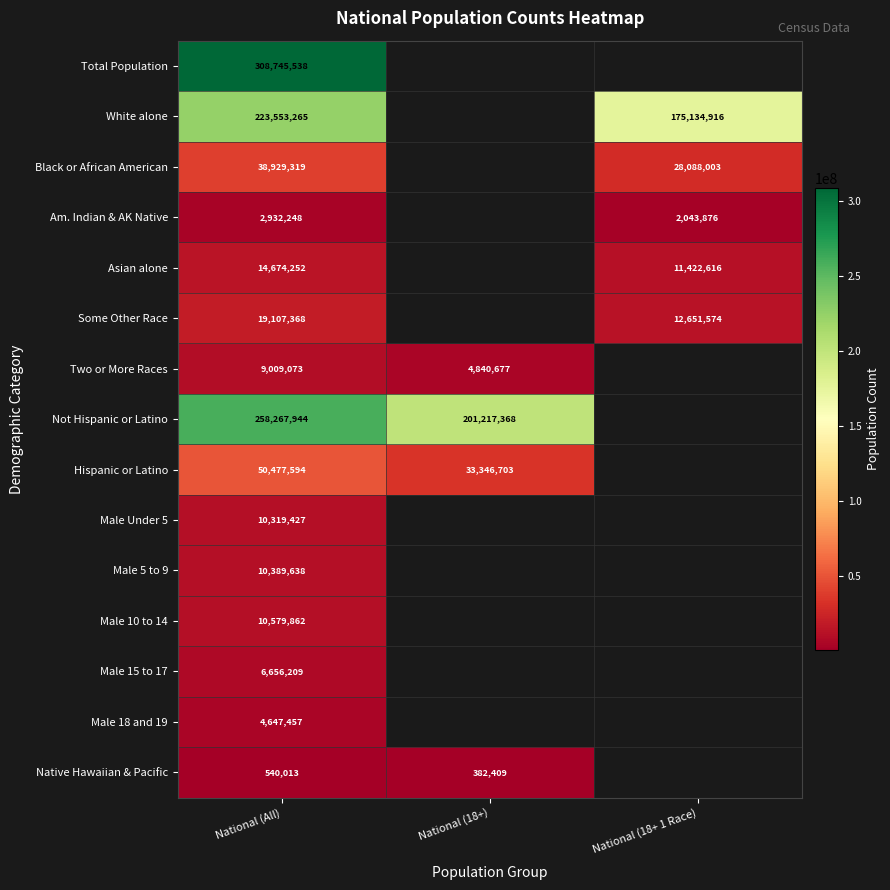

What is the minimum value shown in the chart?

382409.0